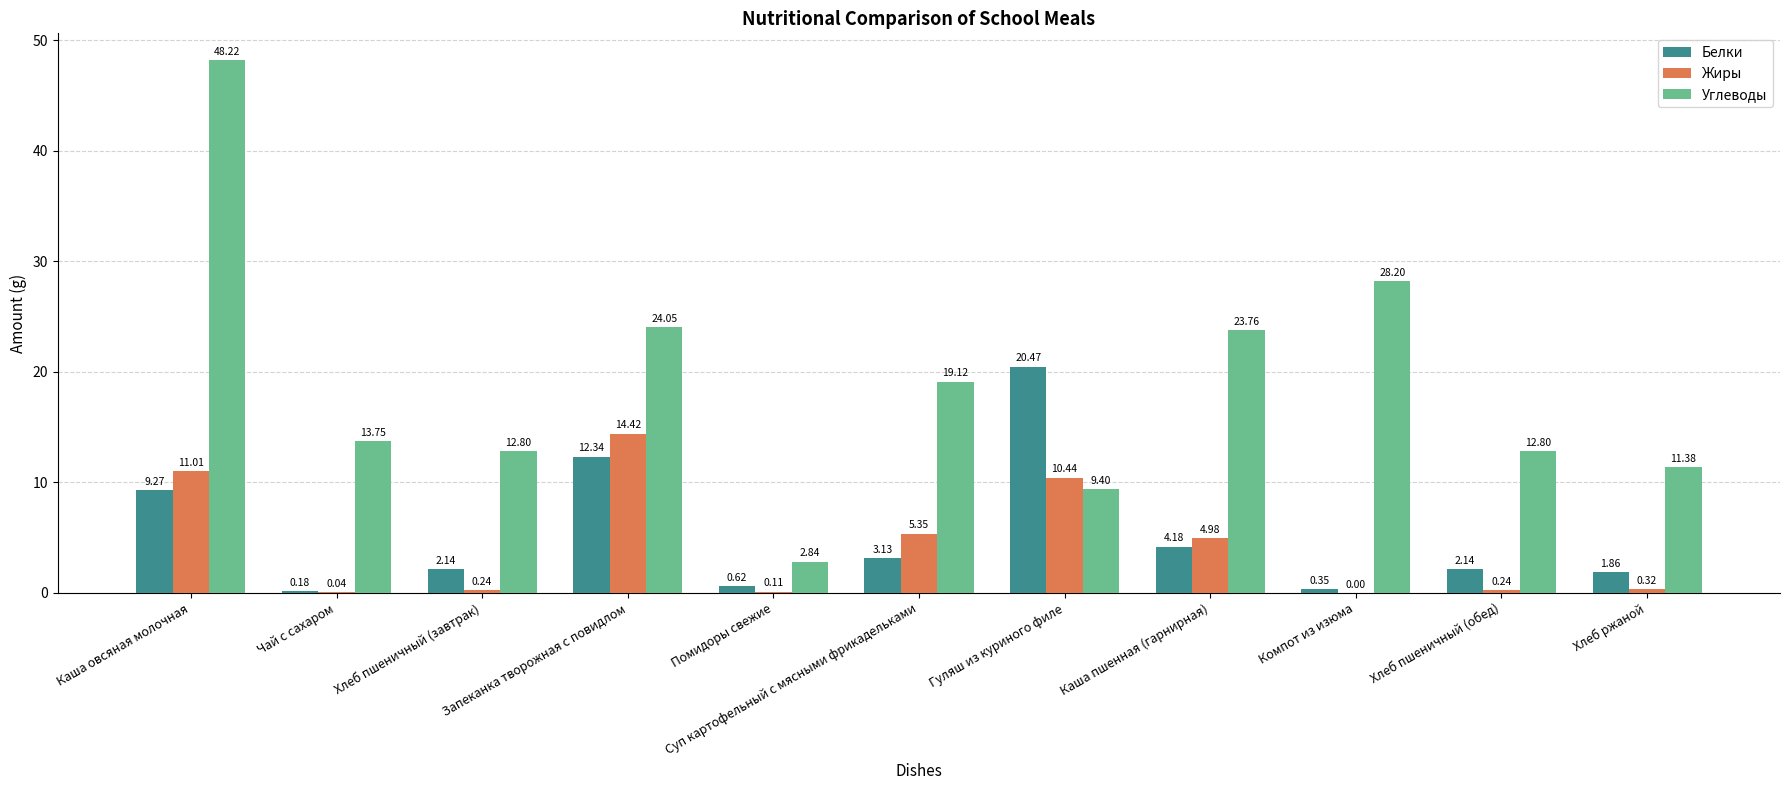

Between Хлеб пшеничный (завтрак) and Суп картофельный с мясными фрикадельками, which series saw the biggest shift?

Углеводы